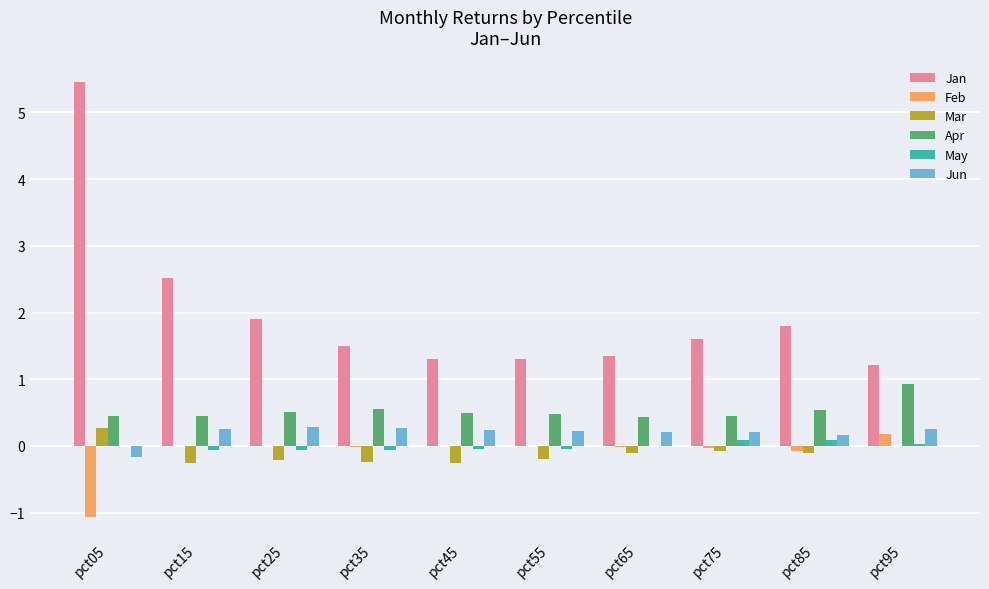

Is the value of Apr at pct75 greater than the value of May at pct95?

Yes